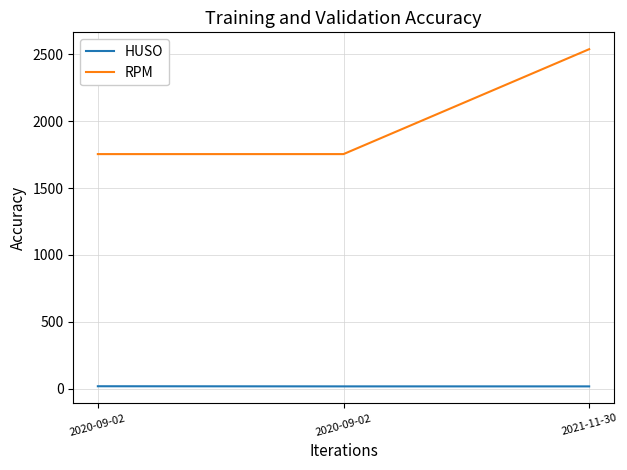

Which category has the highest value across all series?

2021-11-30